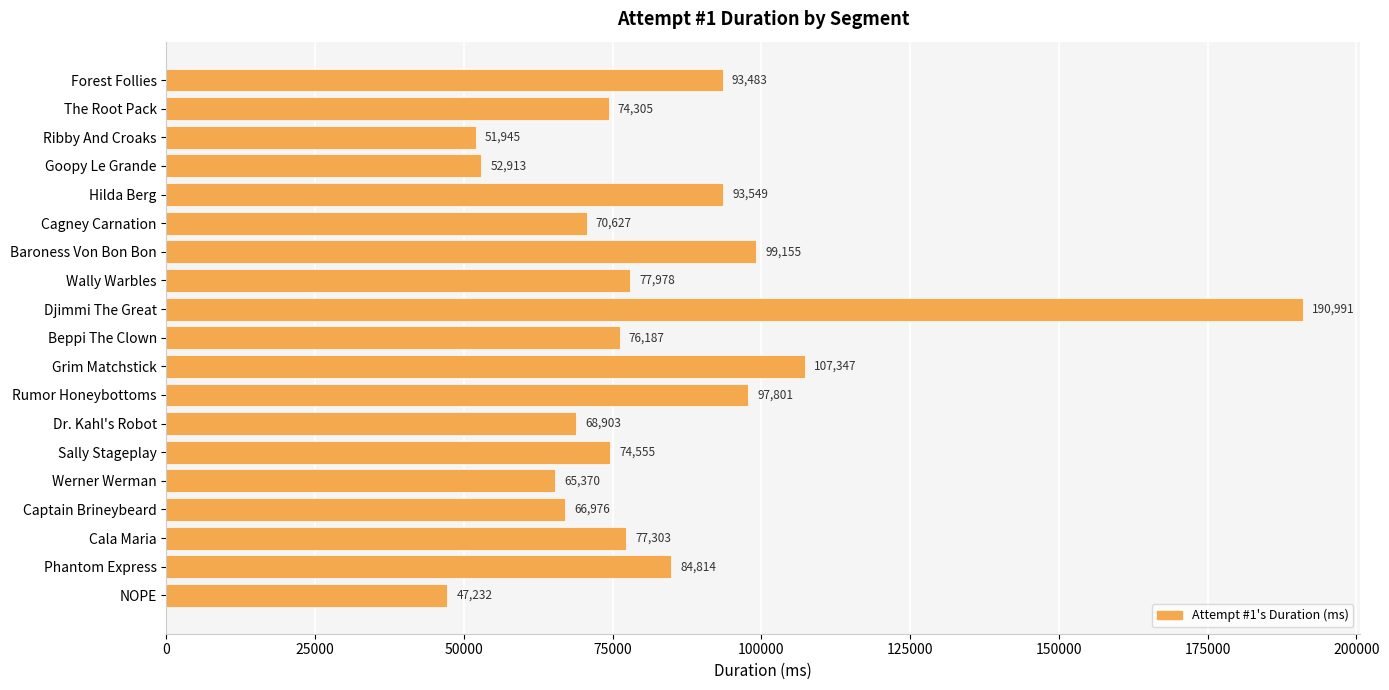

Which label corresponds to the largest value in the chart?

Djimmi The Great